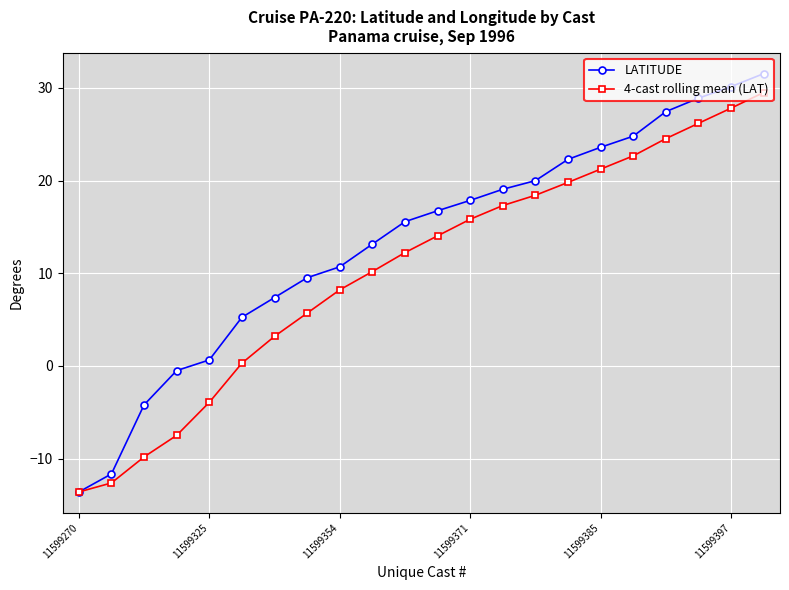

How many categories are shown in the chart?

22